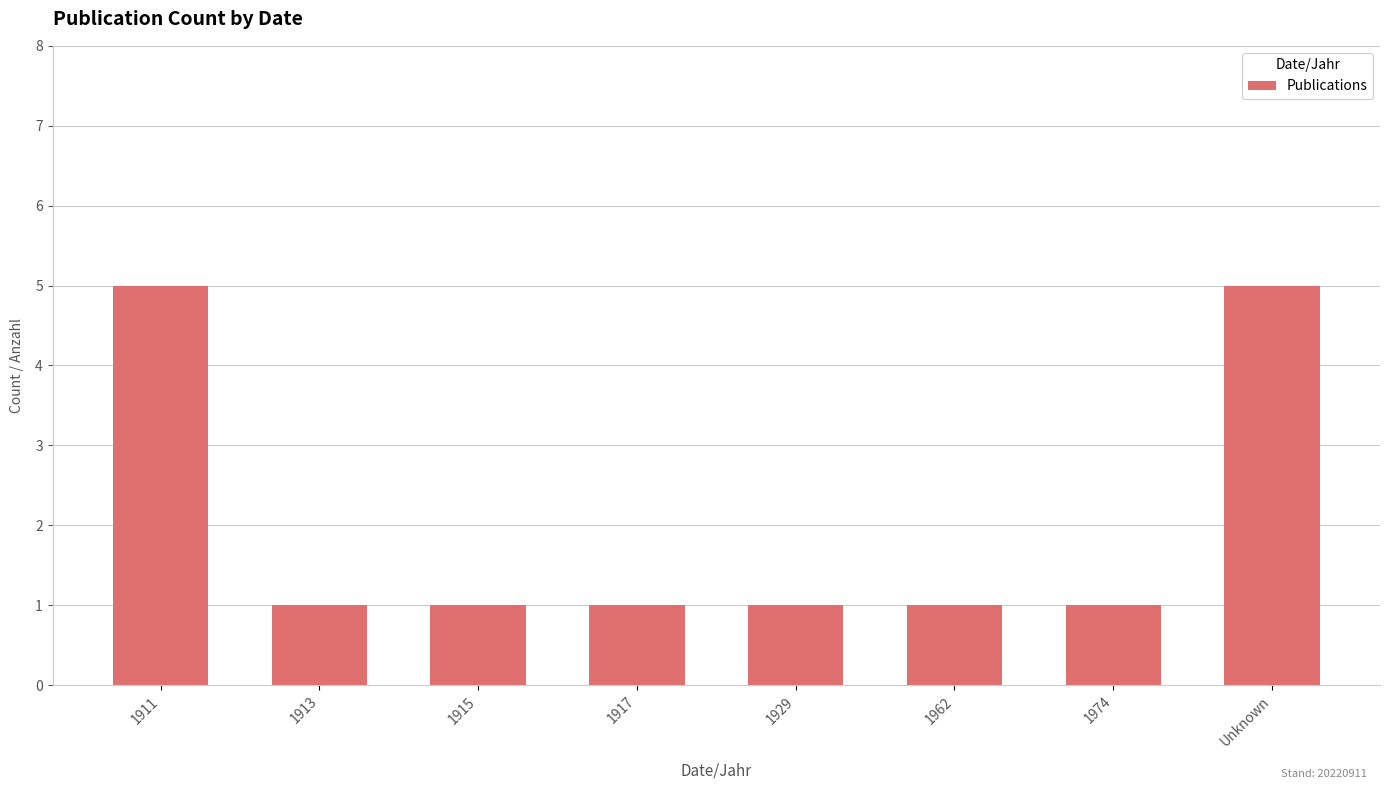

What is the greatest value displayed?

5